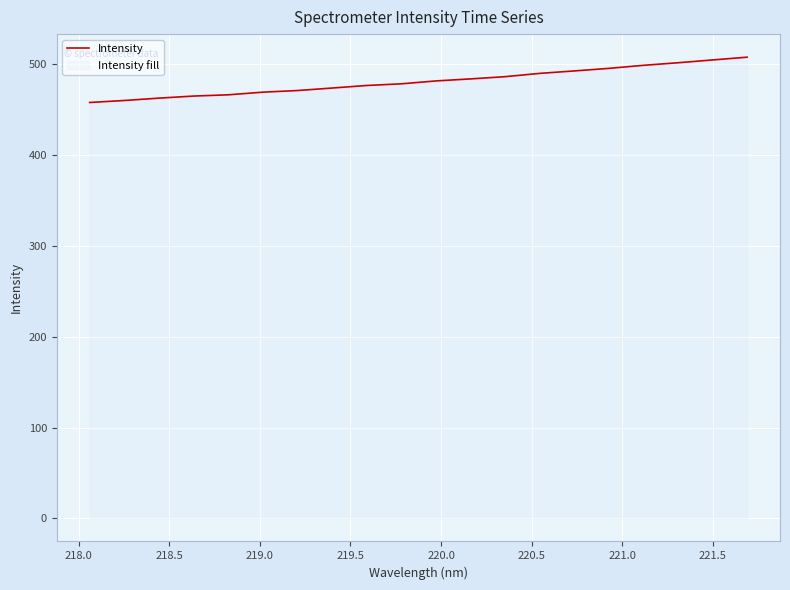

What is the minimum value shown in the chart?

458.1